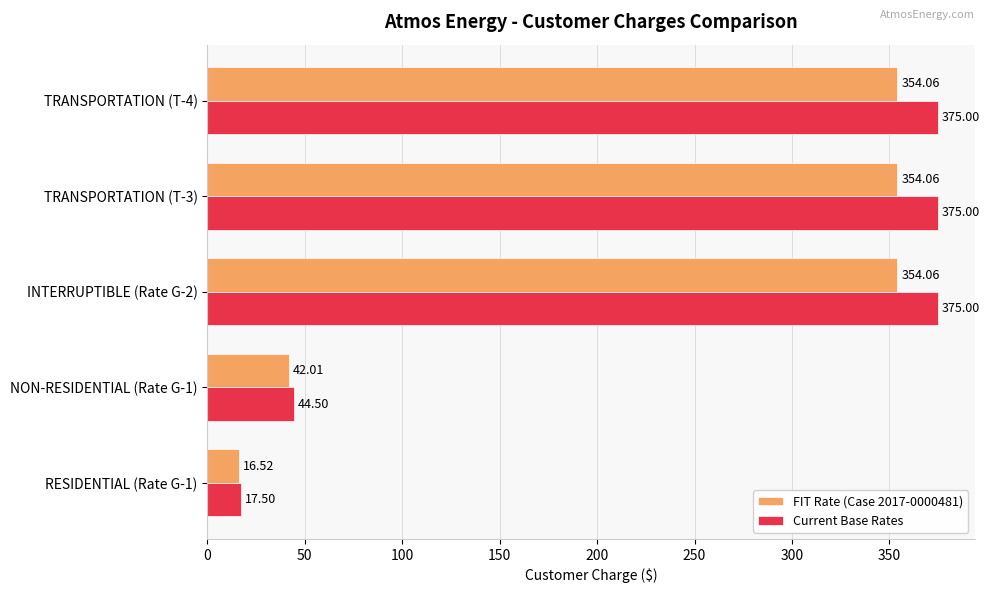

Which series has the largest range (max minus min)?

Current Base Rates